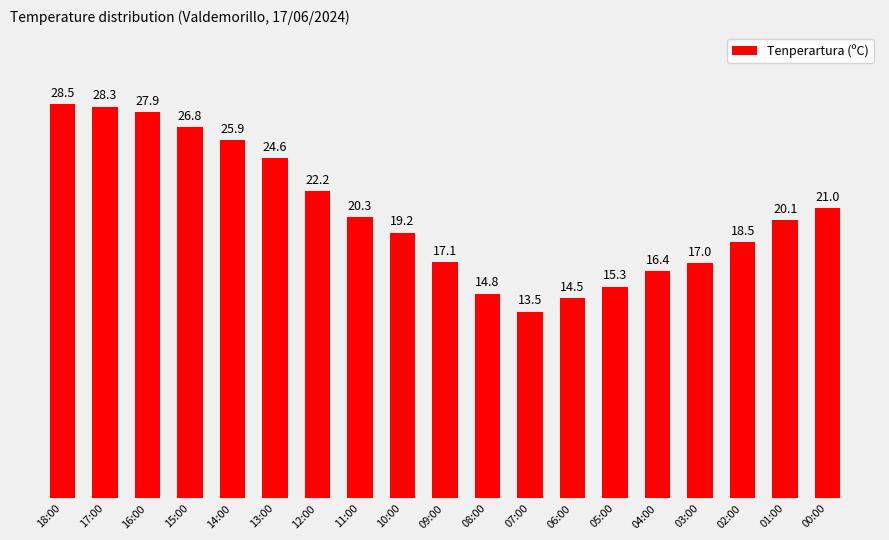

What is the value of the 11th bar from the left?

14.8